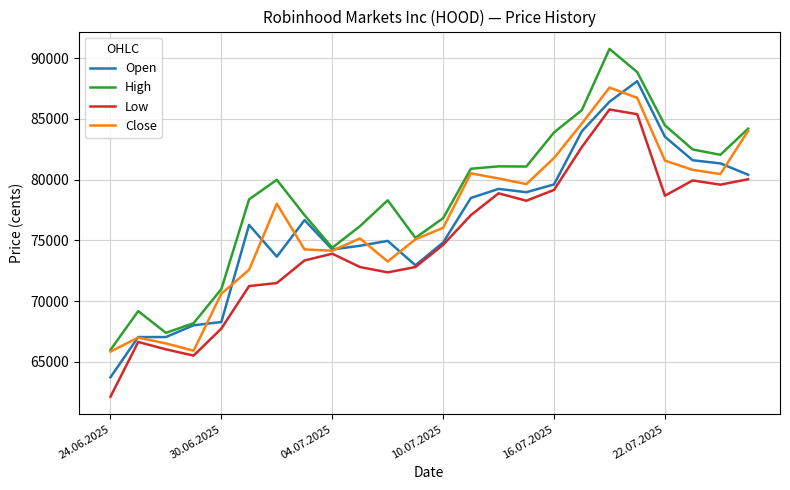

Is this an area chart (filled region under the line)?

No